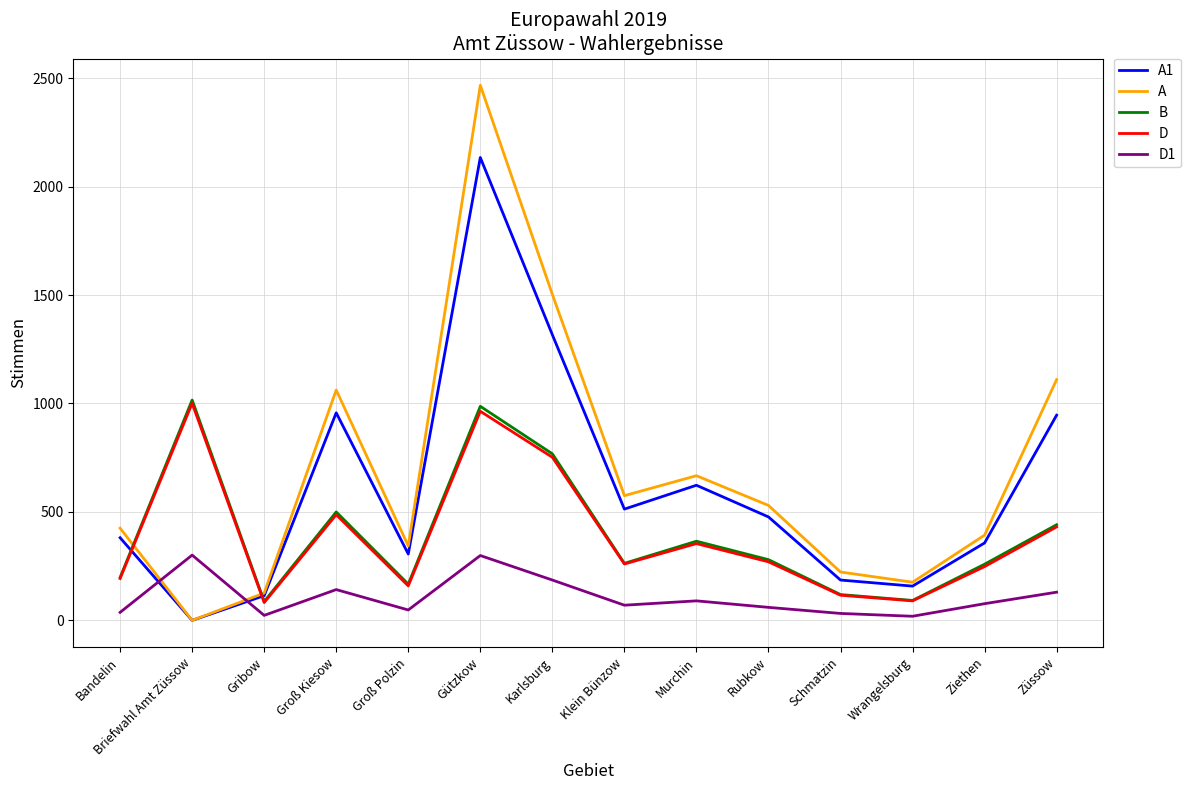

How many values in A1 are above zero?

13